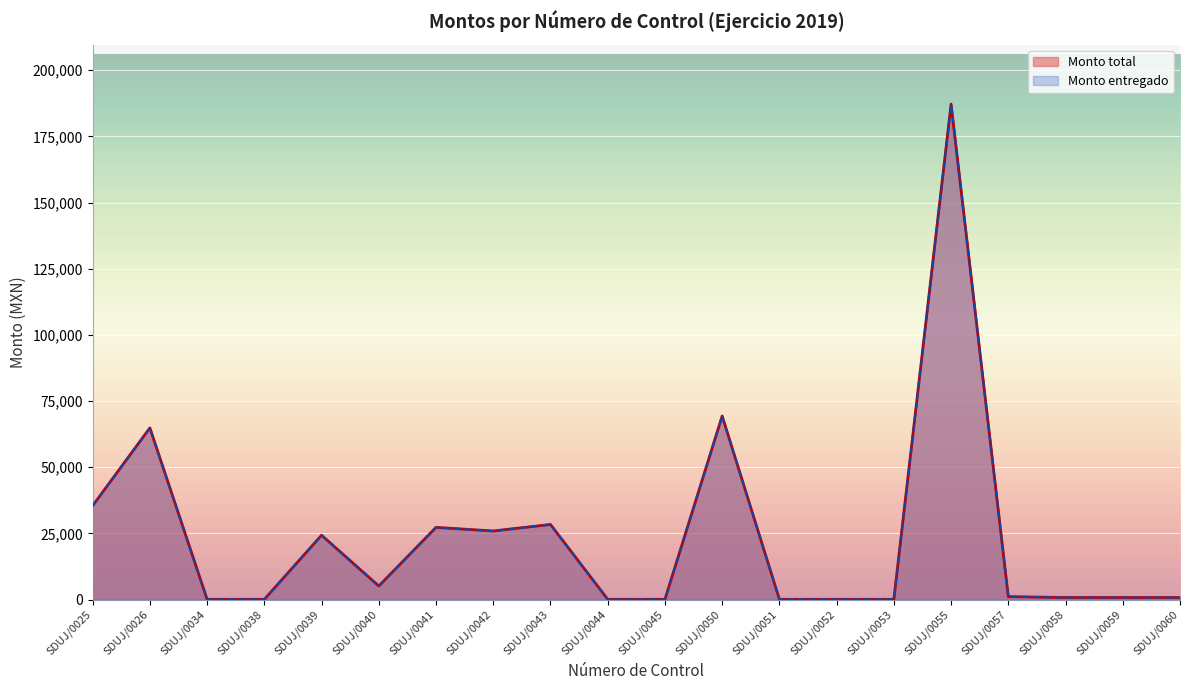

Which label corresponds to the smallest value in the chart?

SDUJ/0051